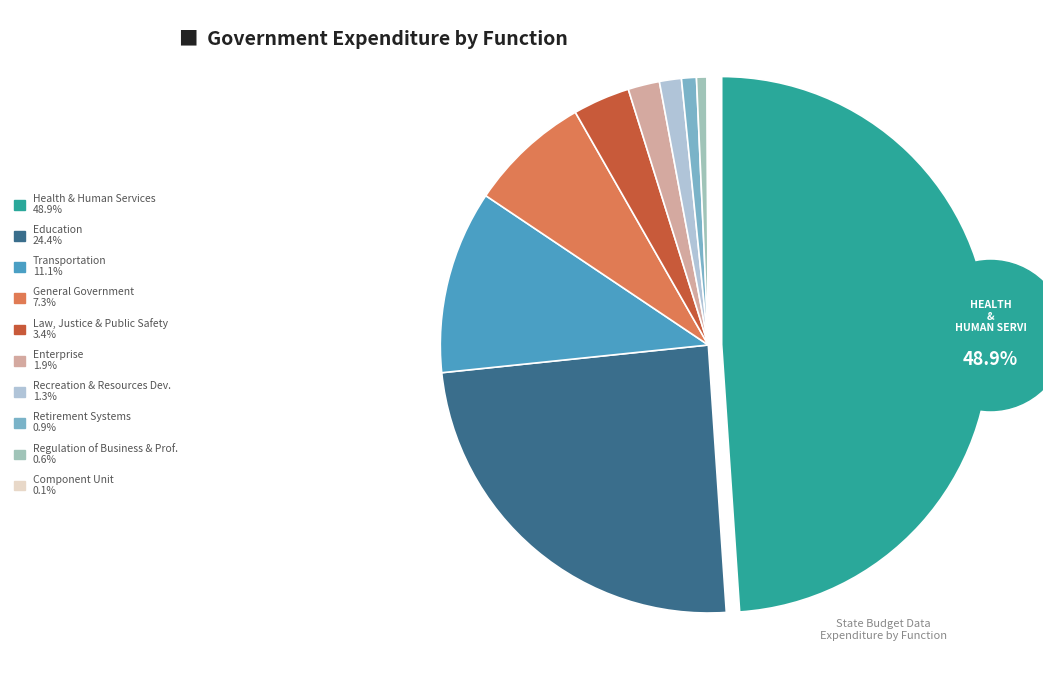

Which category has the biggest portion of the pie?

HEALTH AND HUMAN SERVICES